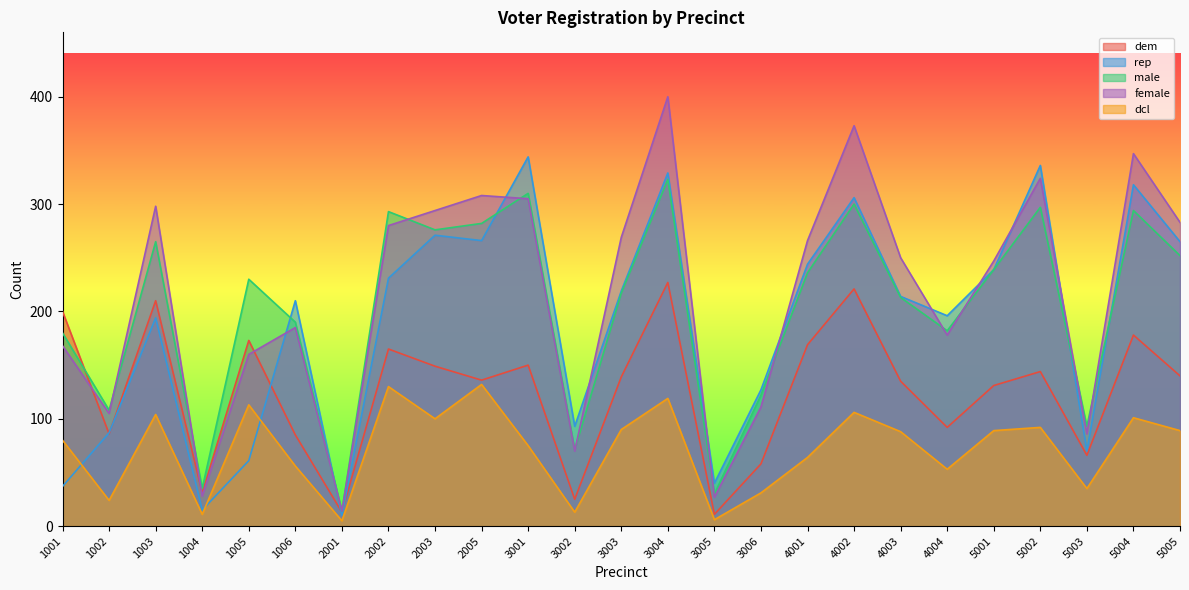

What is the minimum value shown in the chart?

5